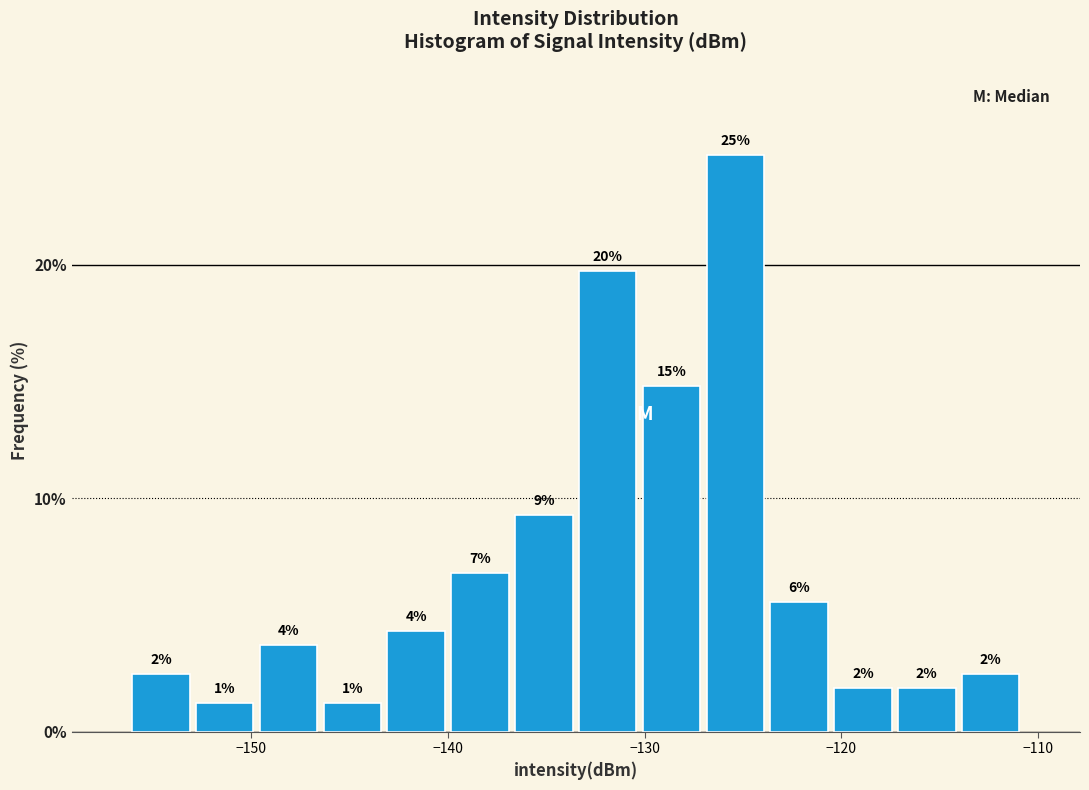

Around what value on the x-axis is the tallest bar? Give the approximate position of its centre, as read against the axis.

-125